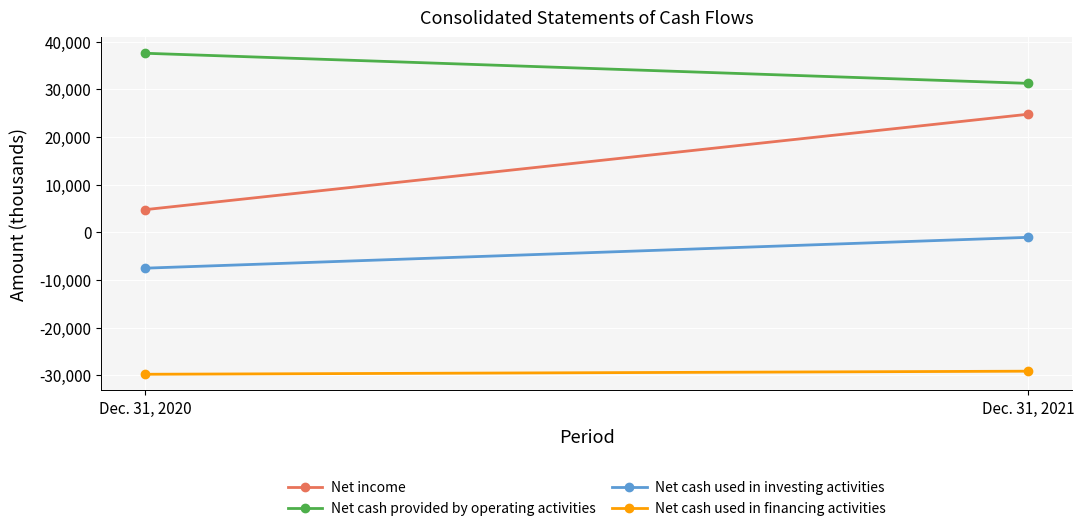

What is the value of the Net cash used in financing activities point at the 1st from the left?

-29794